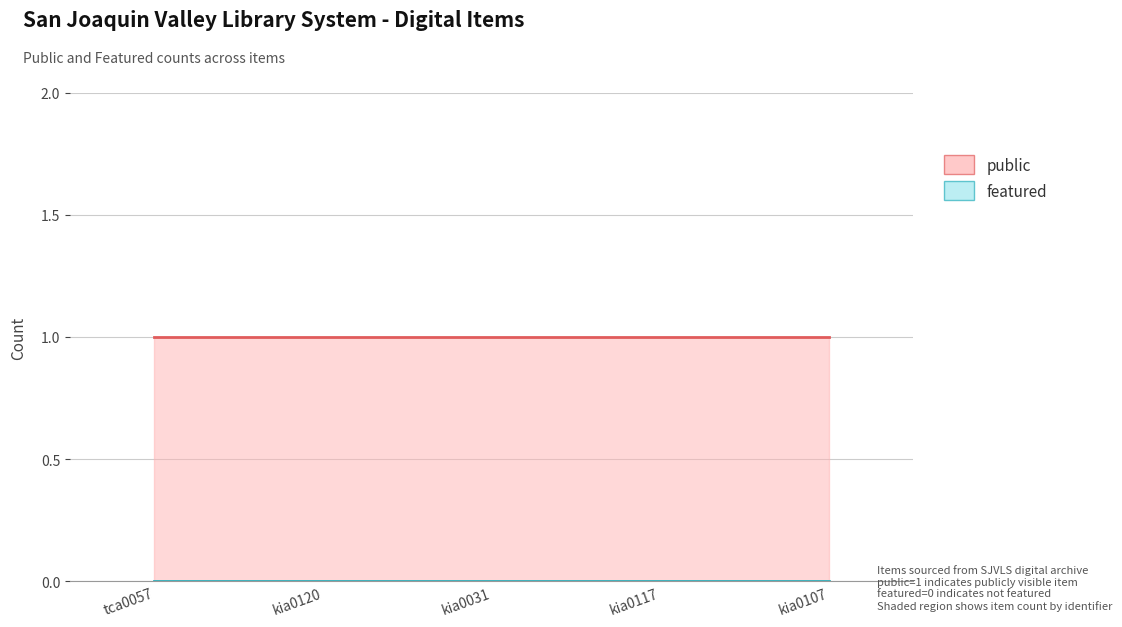

List the series in order of their peak value, highest first.

public, featured